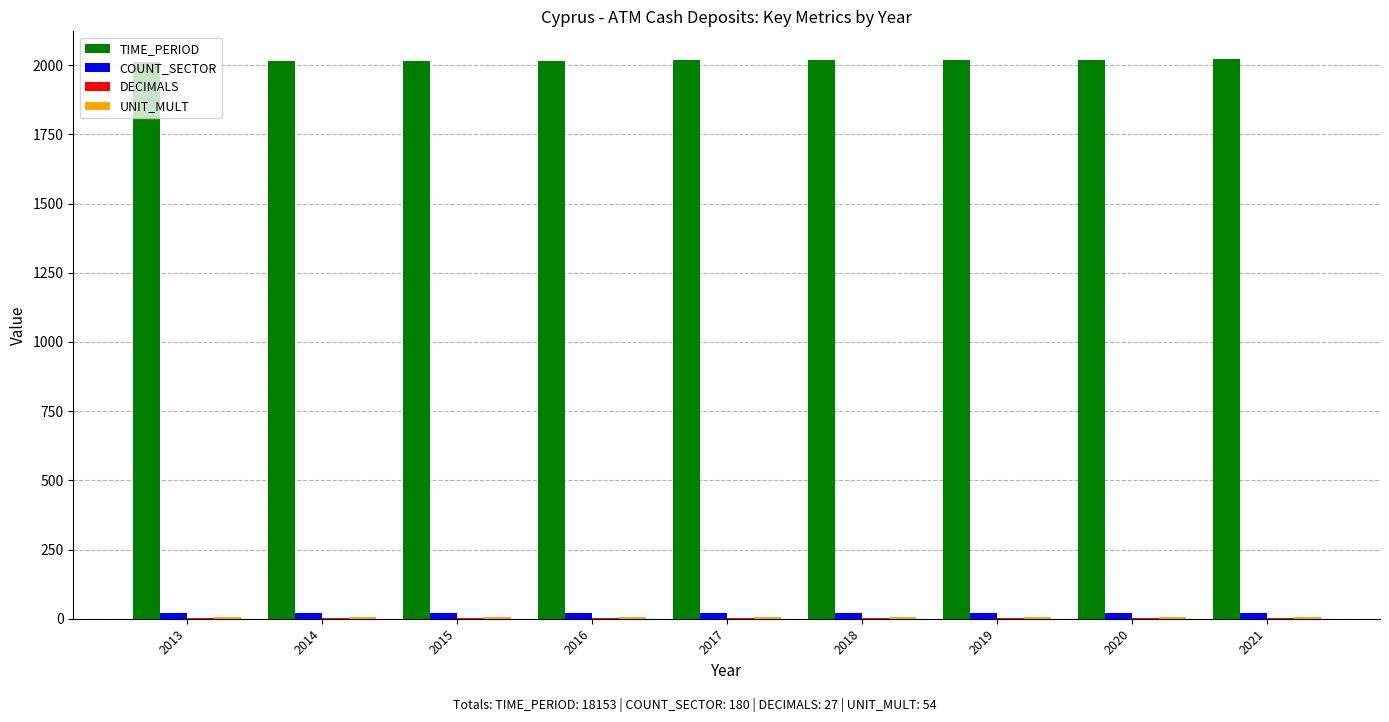

Which series has the largest total across all categories?

TIME_PERIOD